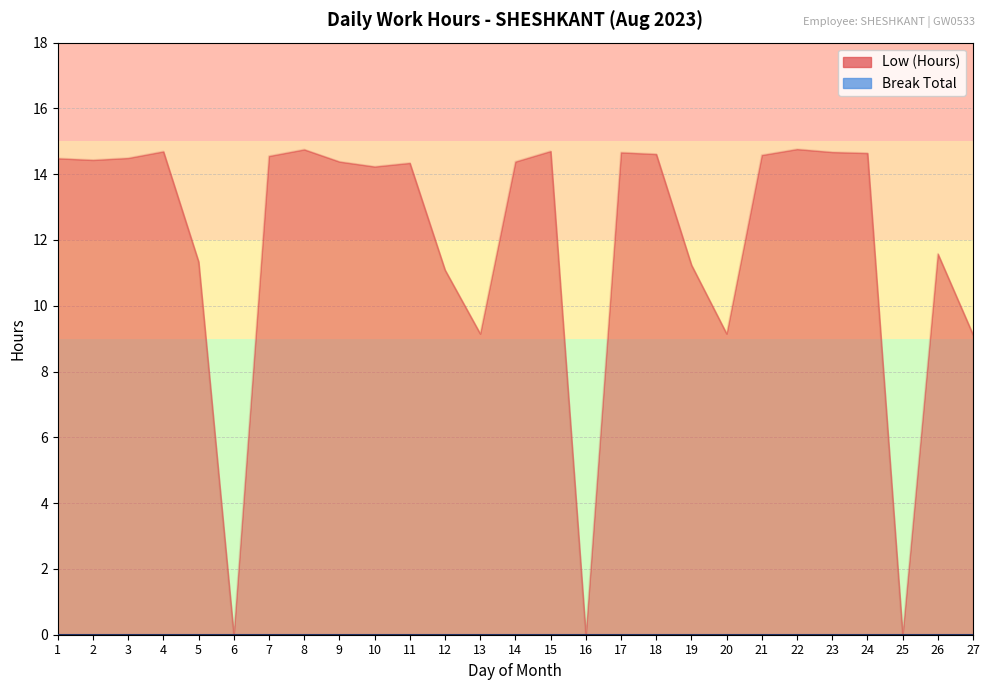

What is the change in value from 19 to 26?

+0.3